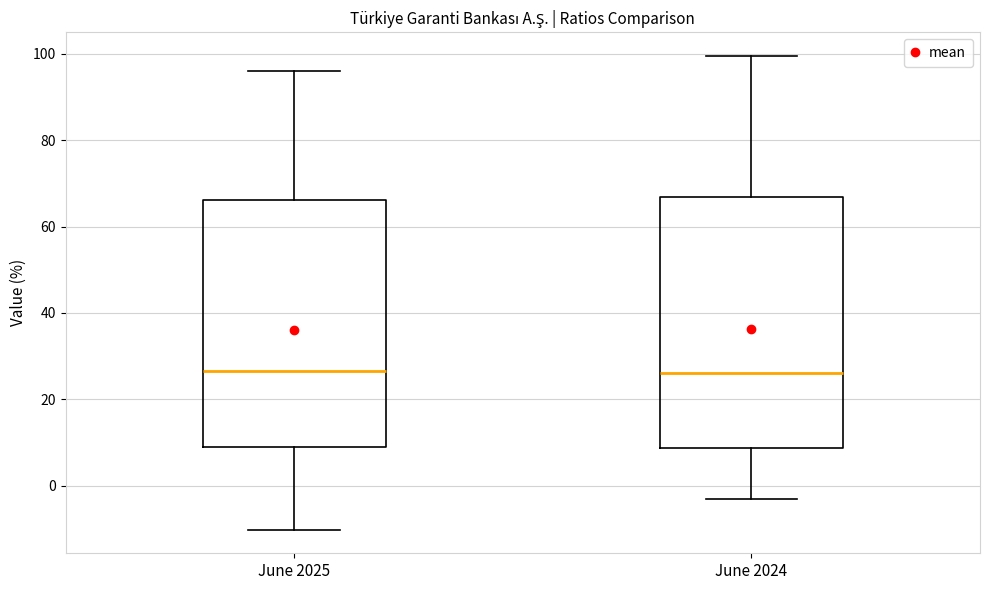

Where does the upper whisker of the box for June 2025 end on the y-axis? The values are not printed on the chart, so give them approximately, as read against the axis.

96